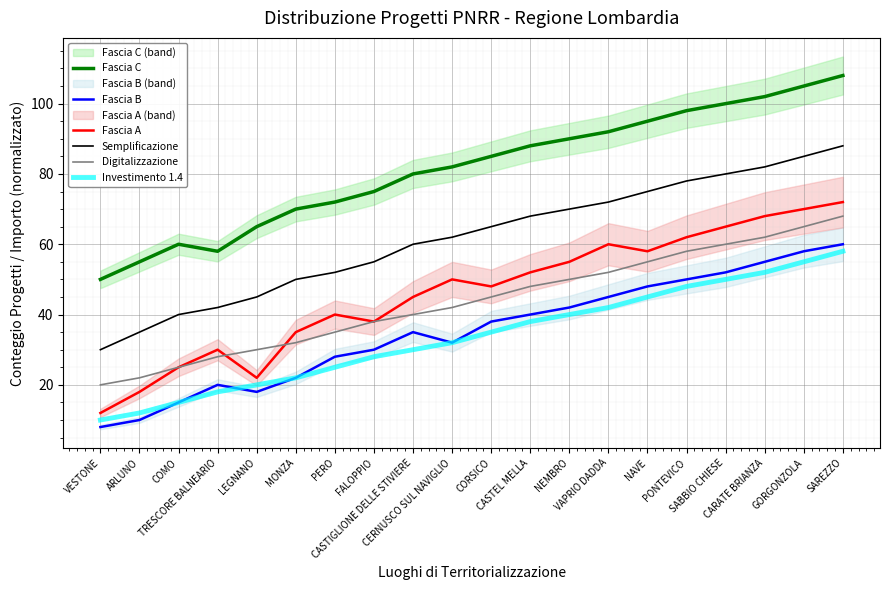

List the series in order of their peak value, lowest first.

Investimento 1.4, Fascia B, Digitalizzazione, Fascia A, Semplificazione, Fascia C